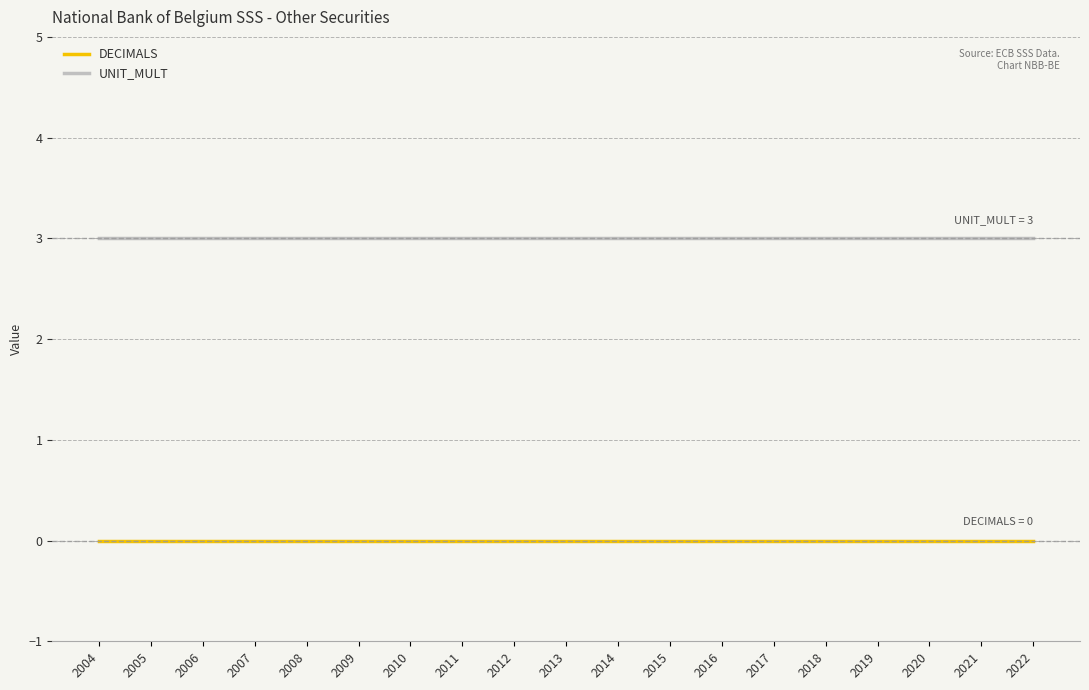

The value of UNIT_MULT at 2005 is 3. True or false?

True